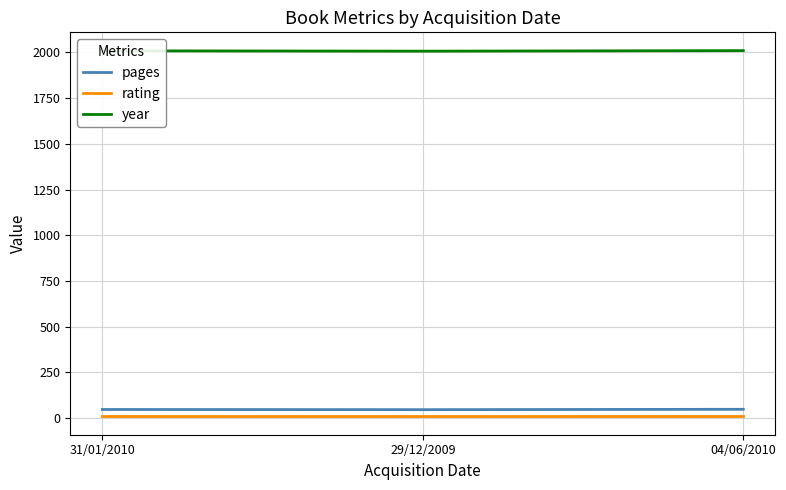

Is the value of rating at 29/12/2009 greater than the value of year at 29/12/2009?

No